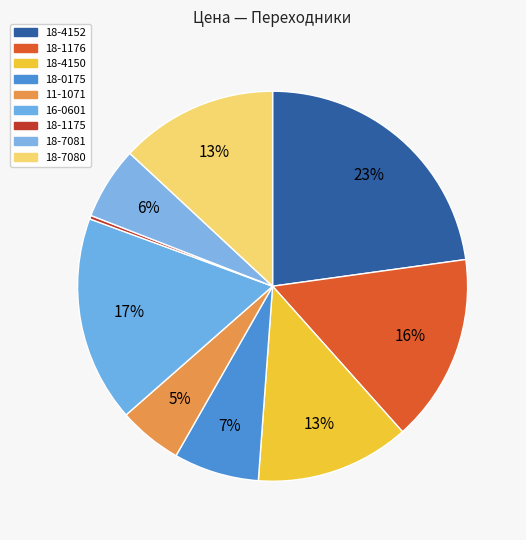

To the nearest percent, what is the combined percentage of 18-4152 and 18-1175?

23%